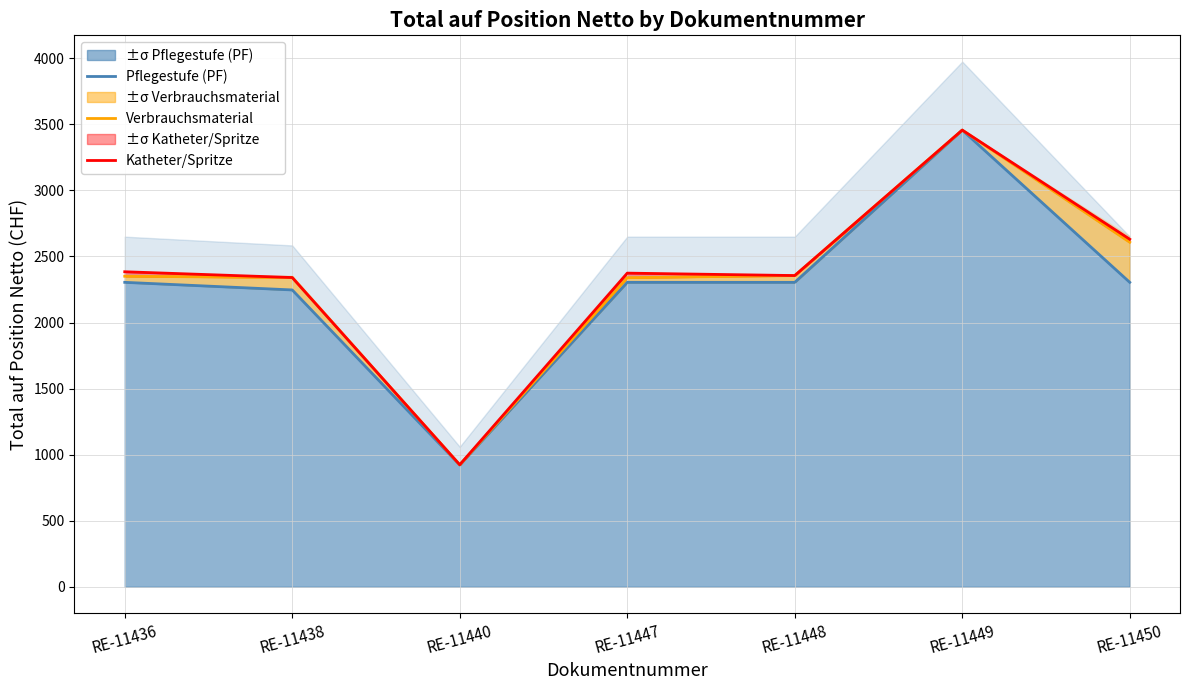

What is the minimum value for Katheter/Spritze?

923.5